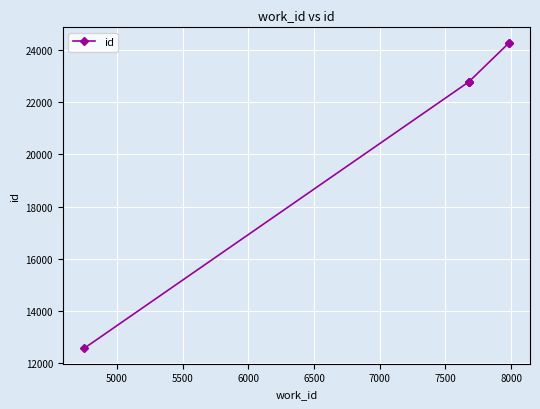

True or false: there are more than 2 points higher than both neighbors.

False